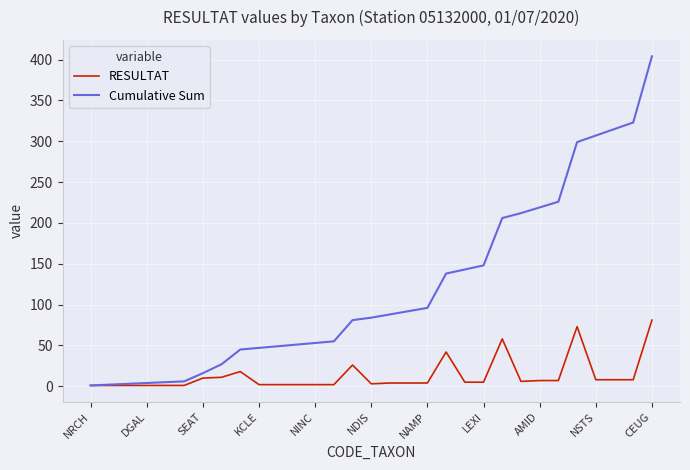

What are all the series names shown in the legend?

RESULTAT, Cumulative Sum